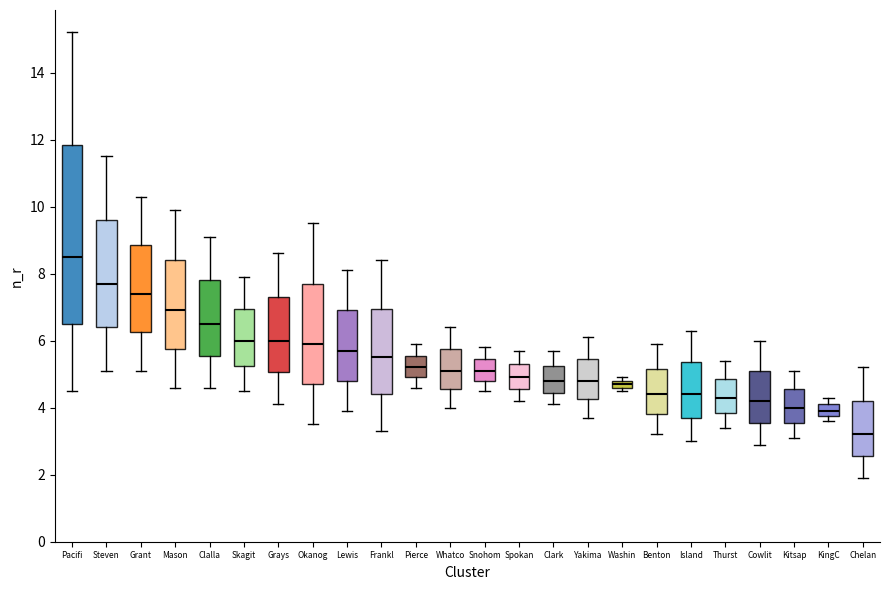

Where is the upper edge of the box for Cowlit on the y-axis? The values are not printed on the chart, so give them approximately, as read against the axis.

5.2